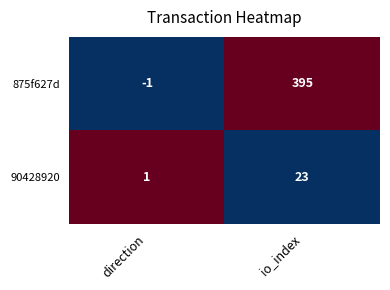

At which category does the chart reach its minimum across all series?

direction